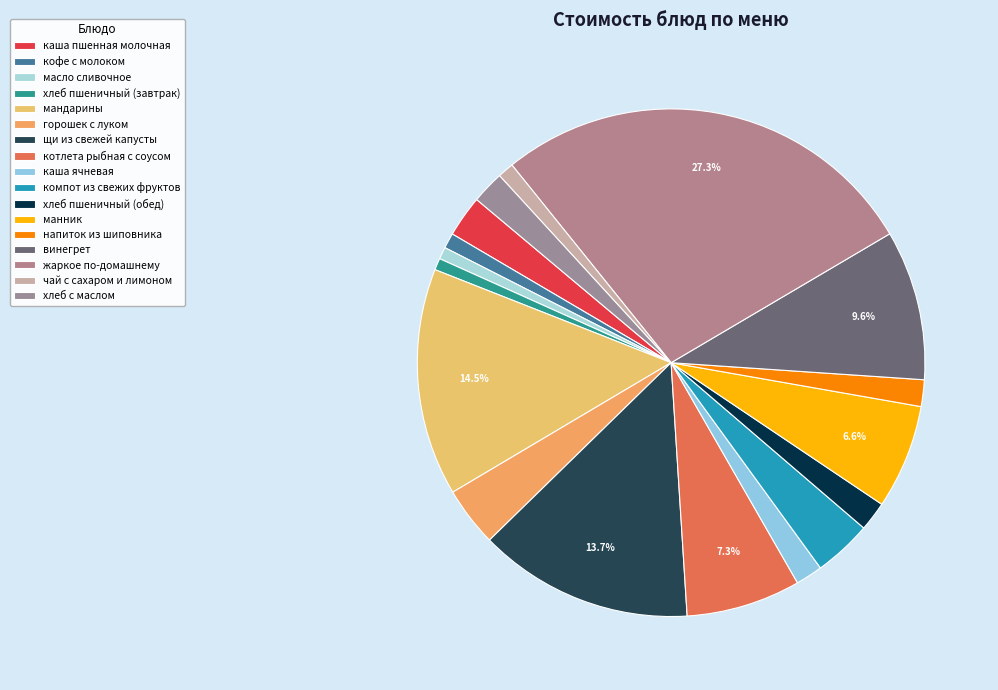

To the nearest percent, what is the average slice percentage?

6%